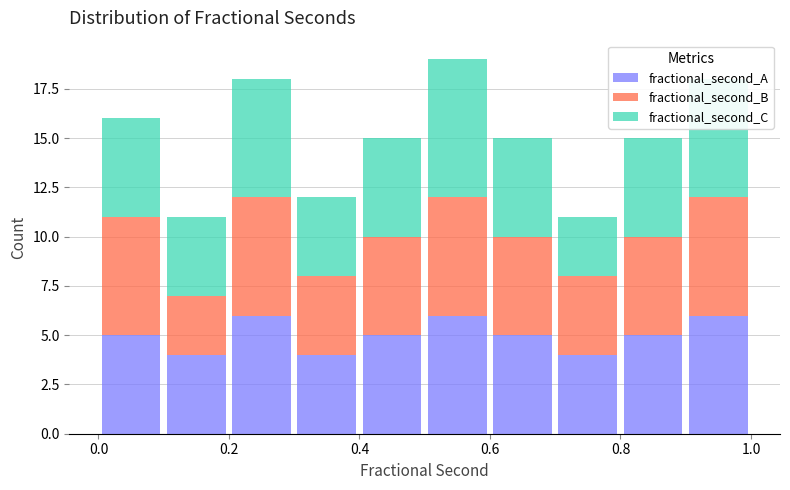

Reading left to right, transcribe this chart: for each stacked bar, give the range it covers on the x-axis and its total height. The values are not printed on the chart, so give them approximately, as read against the axis.

0.0 to 0.1: 16
0.1 to 0.2: 11
0.2 to 0.3: 18
0.3 to 0.4: 12
0.4 to 0.5: 15
0.5 to 0.6: 19
0.6 to 0.7: 15
0.7 to 0.8: 11
0.8 to 0.9: 15
0.9 to 1.0: 18